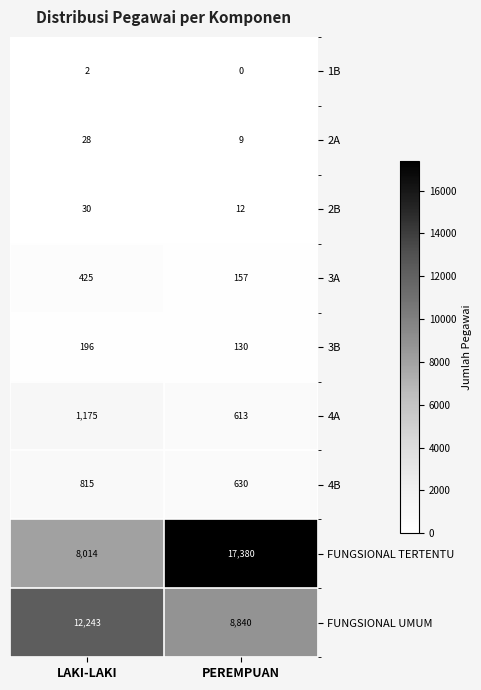

How many categories are shown in the chart?

2